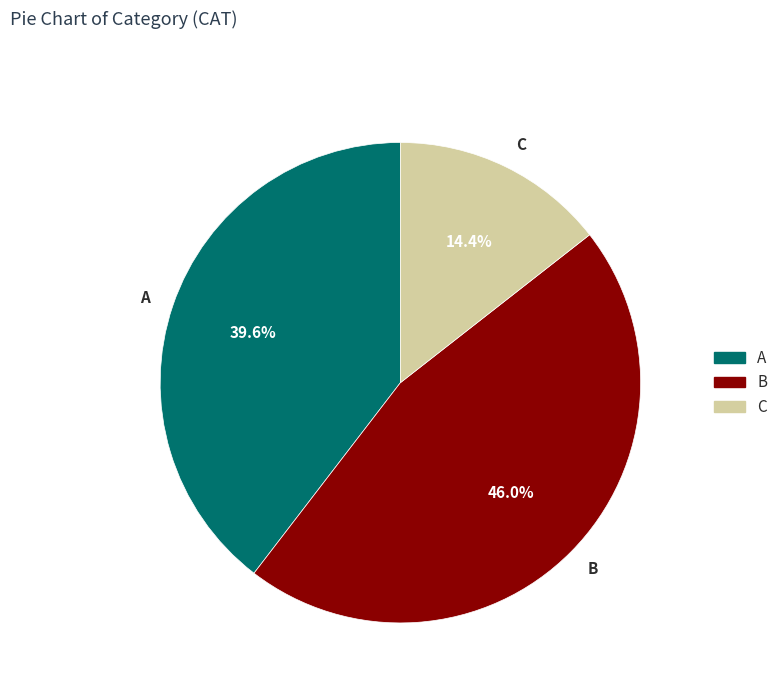

To the nearest percent, what is the difference between the B and A slice percentages?

6%